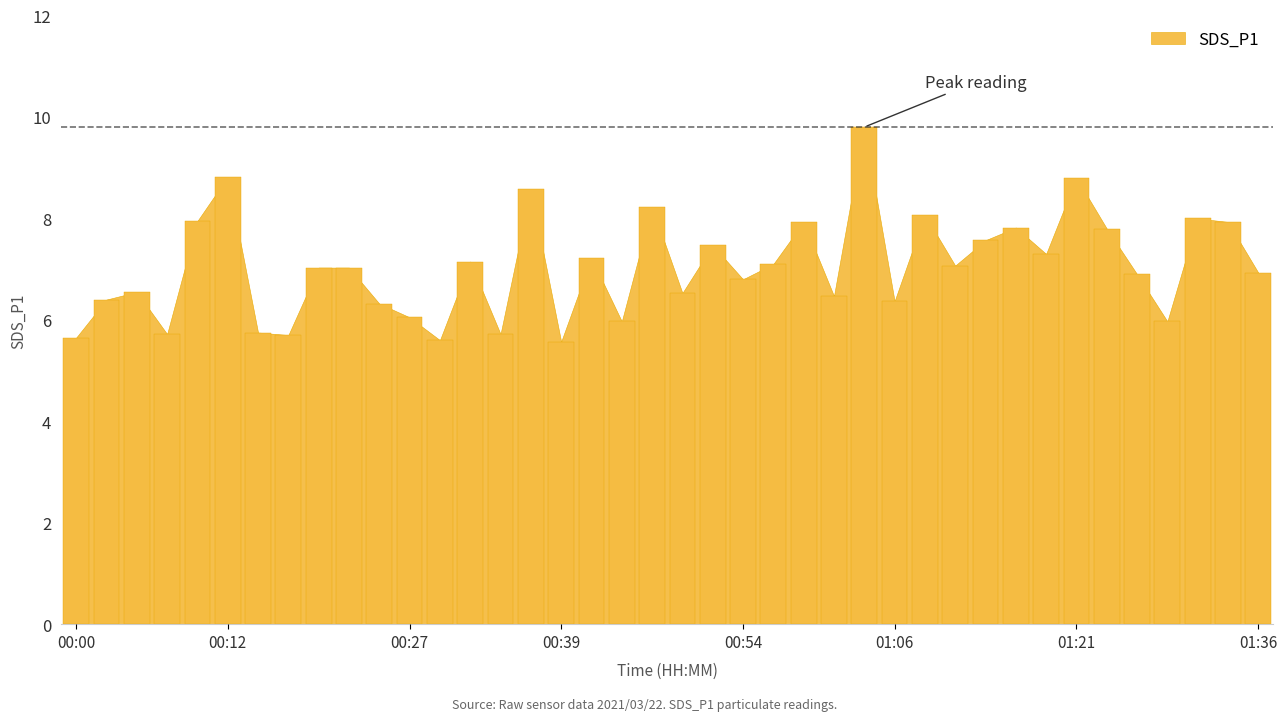

What is the value of the 6th bar from the left?

8.8